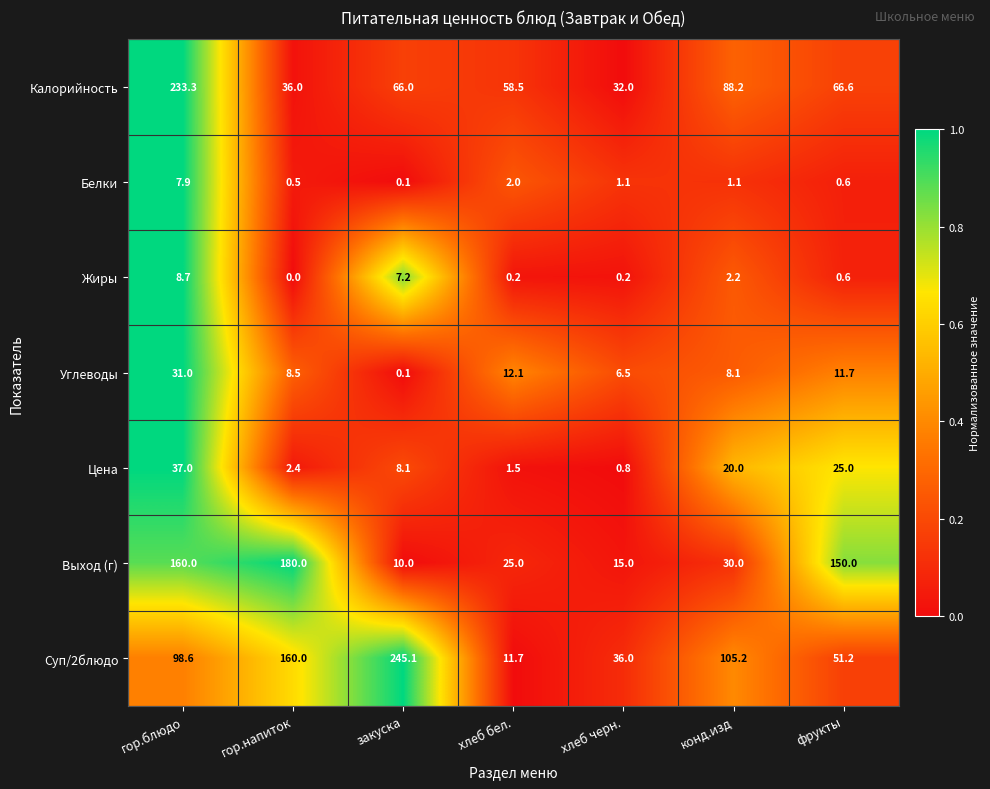

At which label does Суп/2блюдо reach its peak?

закуска